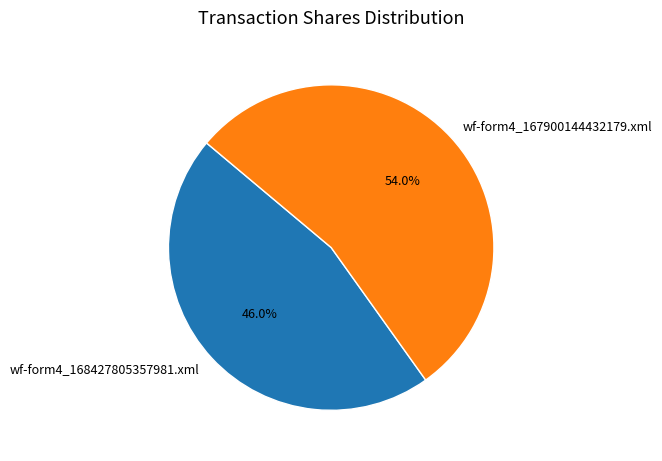

What is the ratio of the value at wf-form4_167900144432179.xml to the value at wf-form4_168427805357981.xml?

1.2